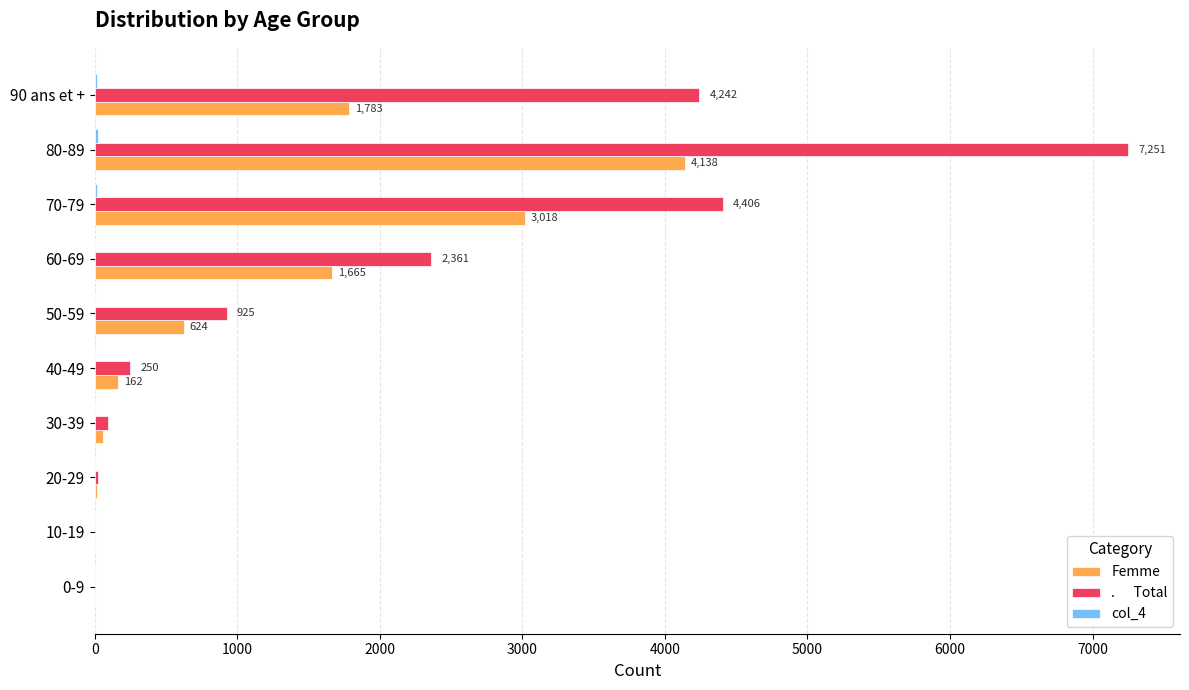

At which category is the sum across all series the highest?

80-89